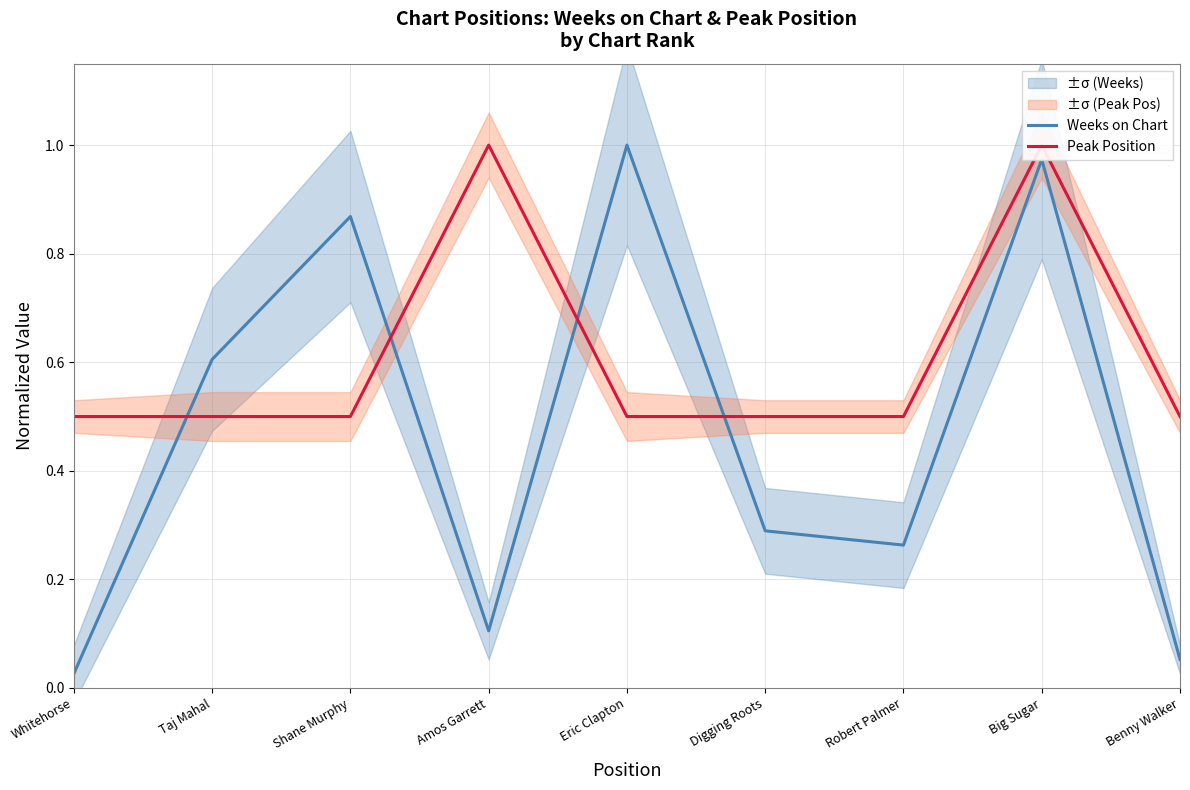

The value of Peak Position at Robert Palmer is 0.7. True or false?

False